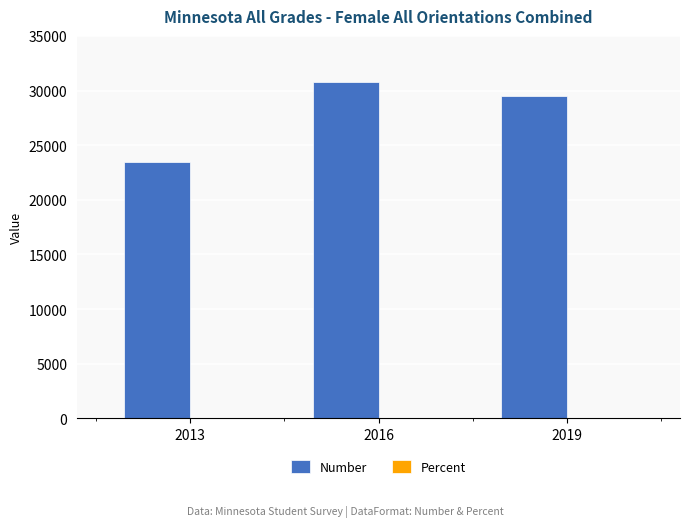

Which series has the largest total across all categories?

Number